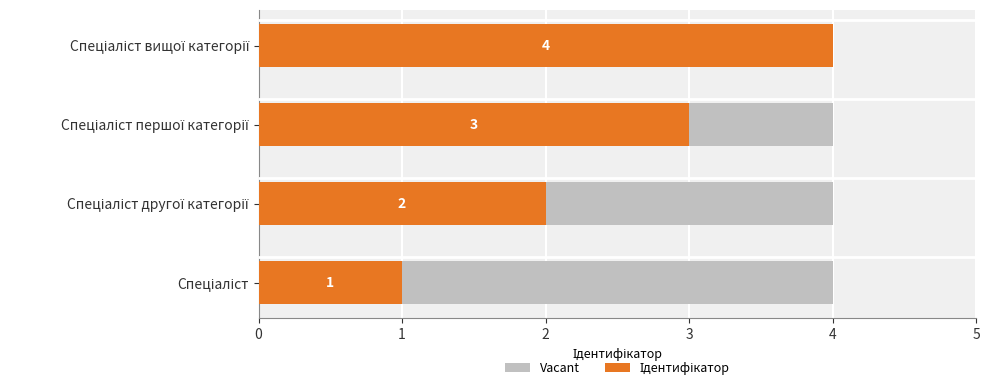

True or false: Vacant has a value of 0.2 at 0.

False